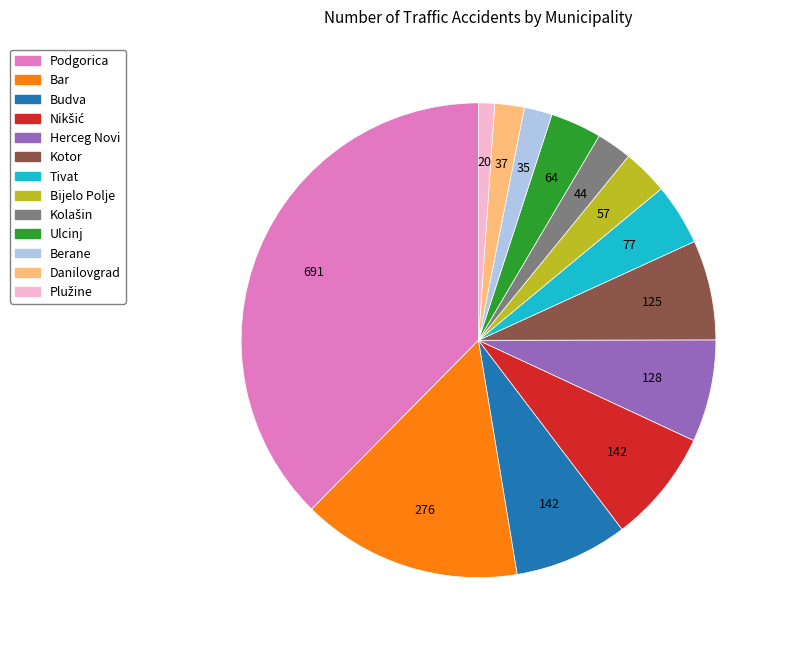

Is it true that Danilovgrad is 2% of the pie?

True